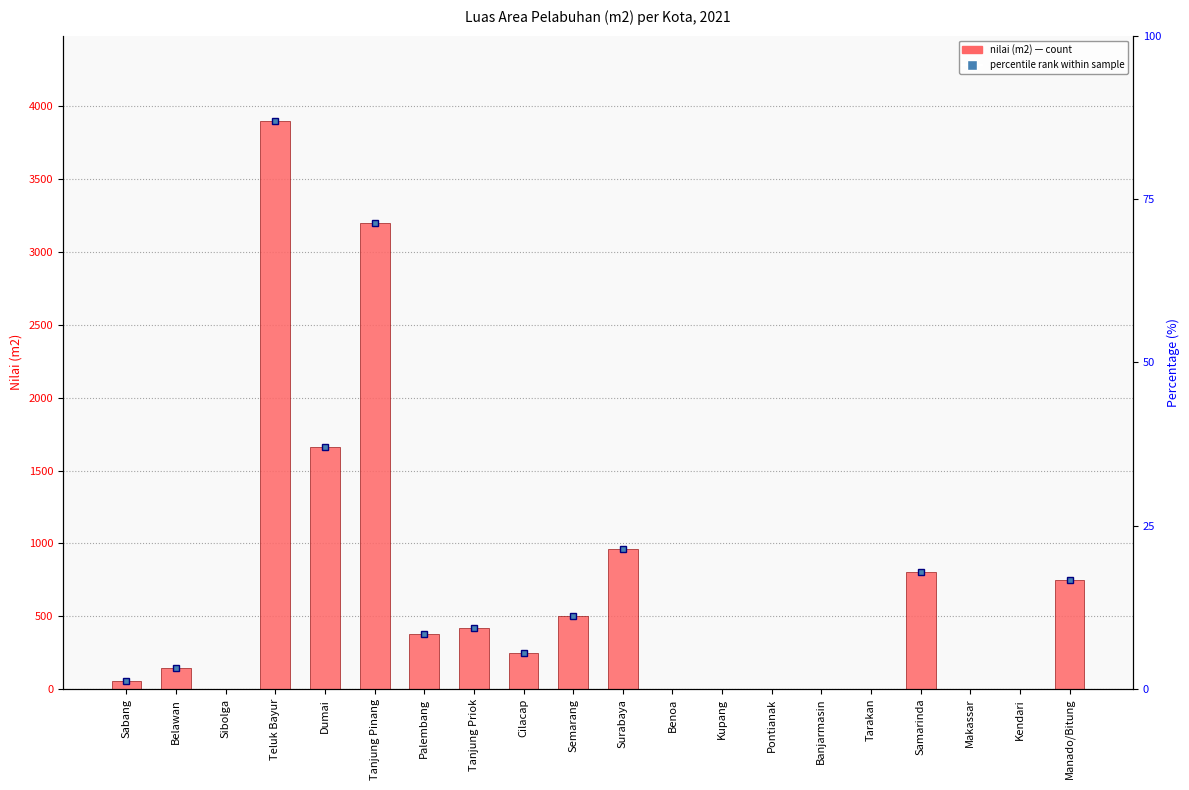

Reading left to right, extract all data points from this chart.

52	143	0	3900	1660	3200	380	420	250	500	963	0	0	0	0	0	800	0	0	750